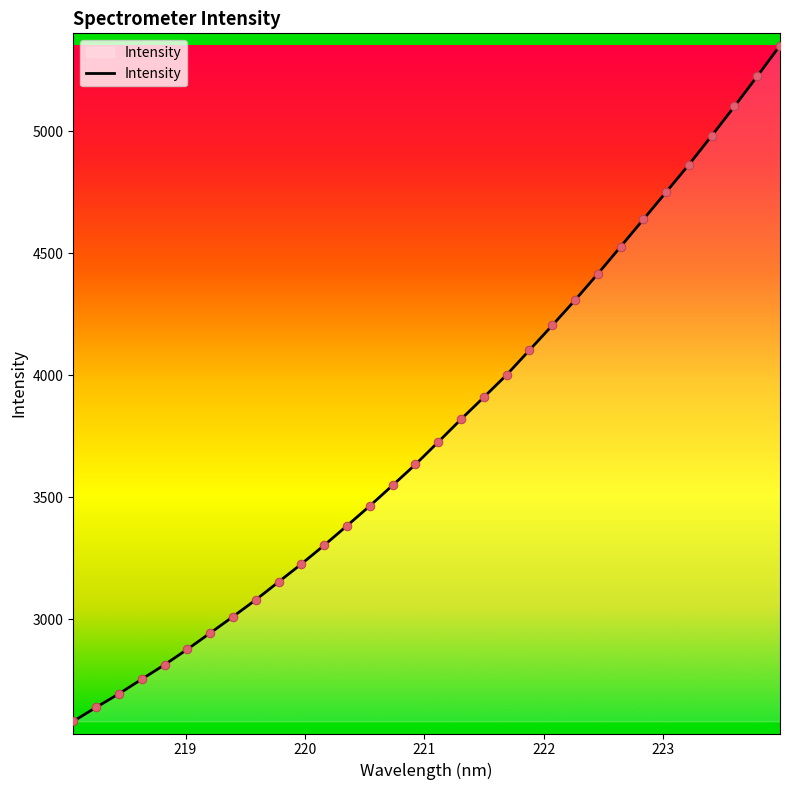

What is the greatest value displayed?

5350.3